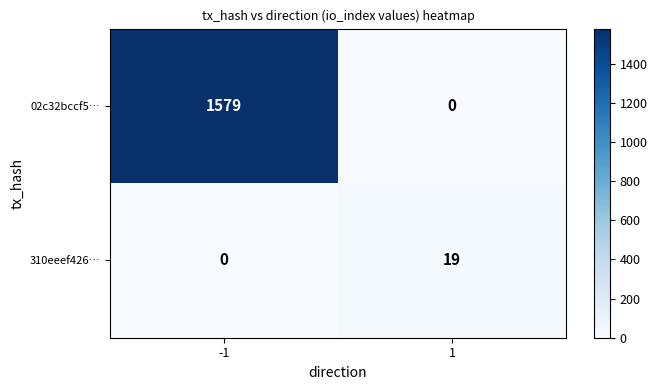

Rank the series at -1 from highest to lowest value.

02c32bccf5…, 310eeef426…